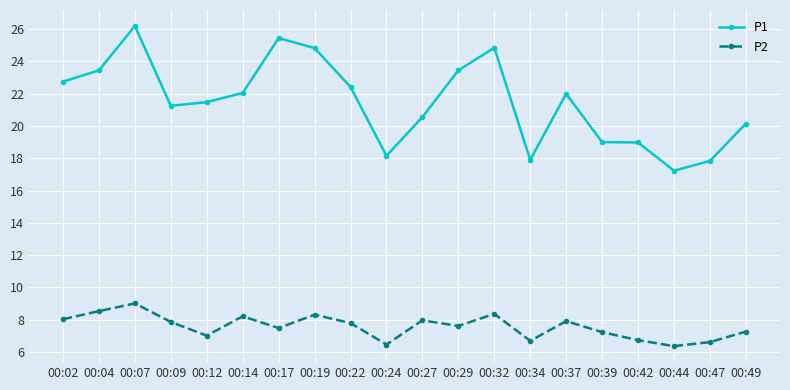

Rank the series by their maximum value, from lowest to highest.

P2, P1